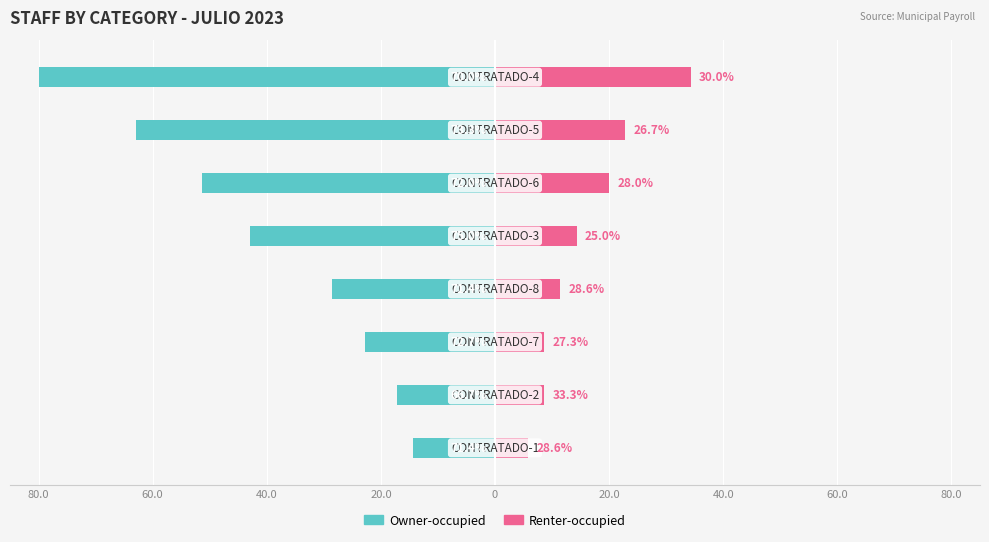

Between 40.0 and 20.0, which series saw the biggest shift?

Owner-occupied